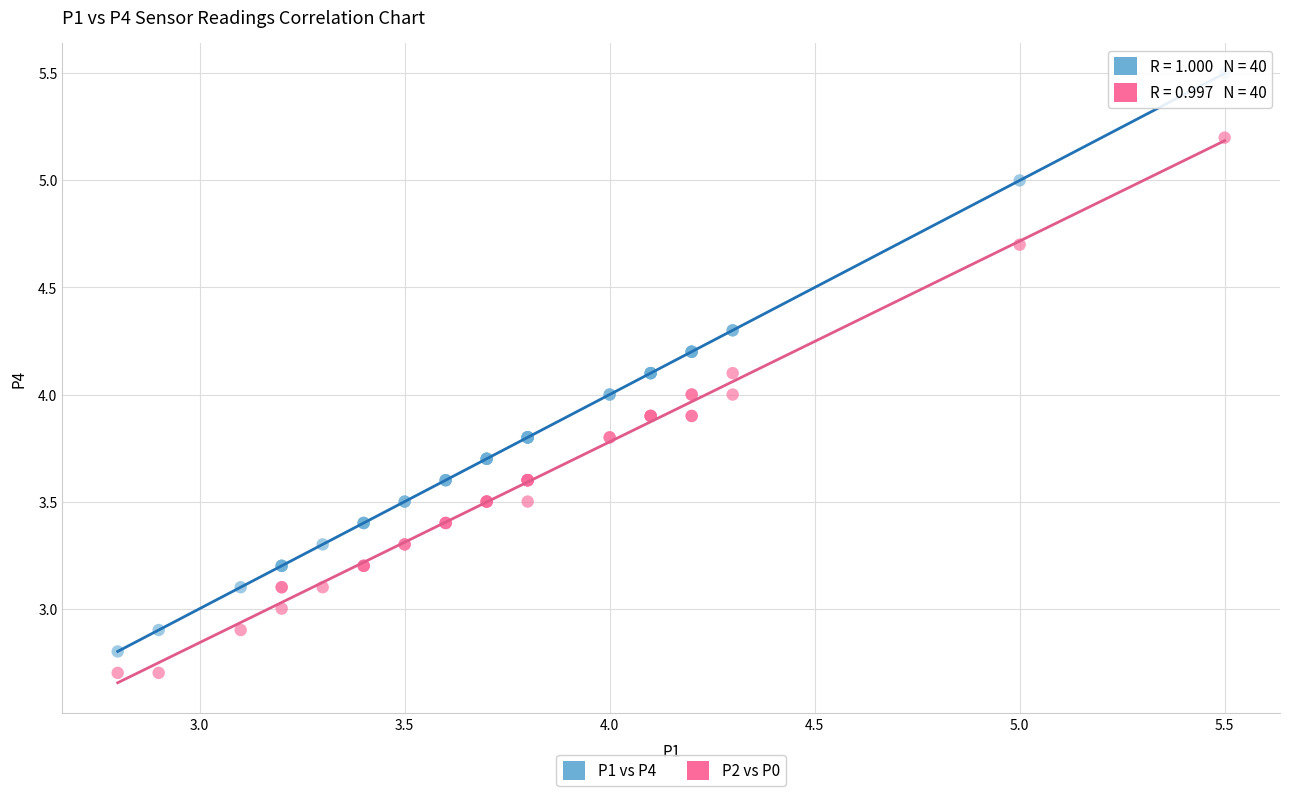

Which series has the widest spread of Y values?

P1 vs P4